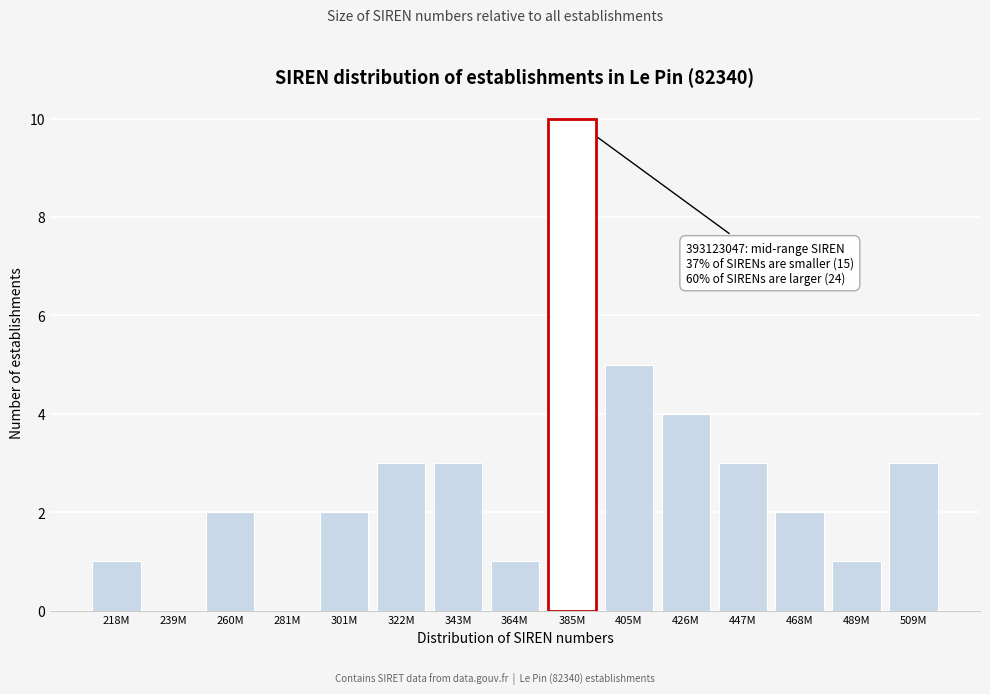

Reading left to right, extract all data points from this chart.

218M=1	239M=0	260M=2	281M=0	301M=2	322M=3	343M=3	364M=1	405M=5	426M=4	447M=3	468M=2	489M=1	509M=3